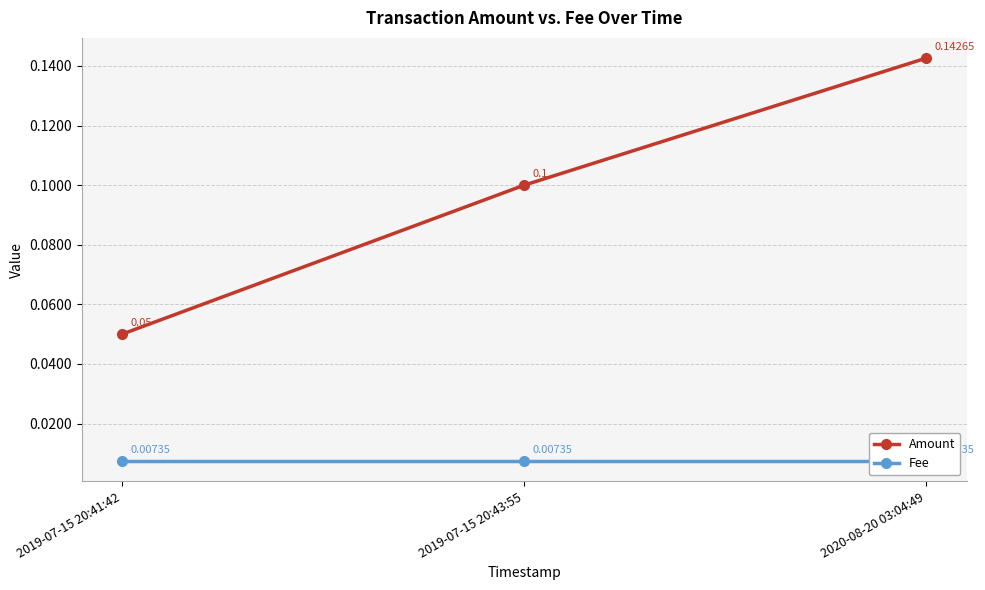

What is the average value of the Amount series?

0.1